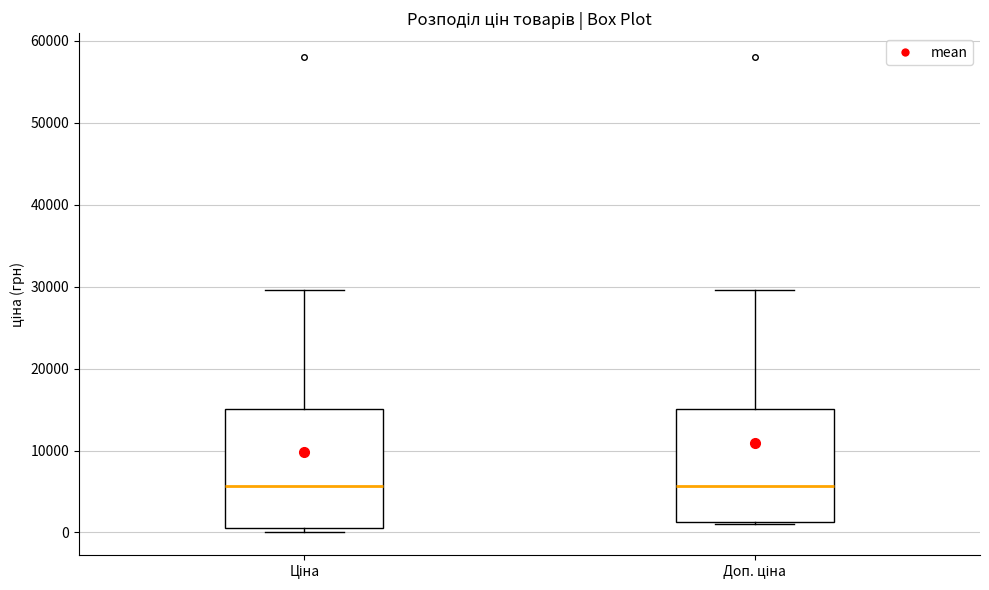

Reading left to right, read every box against the y-axis: the position of its median line, the range the box covers, and the ends of its whiskers. The values are not printed on the chart, so give them approximately, as read against the axis.

Ціна: median 6000, box 1000 to 15000, whiskers 0 to 30000
Доп. ціна: median 6000, box 1000 to 15000, whiskers 1000 to 30000